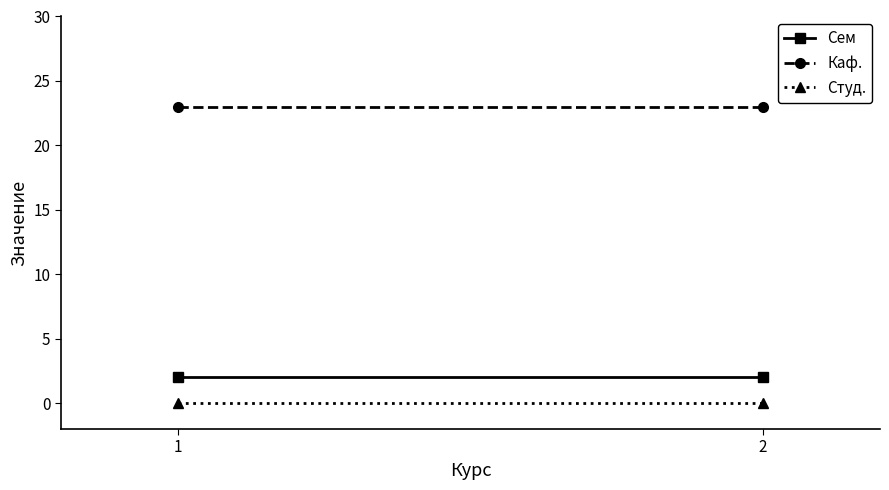

Reading right to left, what are all the values shown in this chart?

Сем: 2=2	1=2
Каф.: 2=23	1=23
Студ.: 2=0	1=0